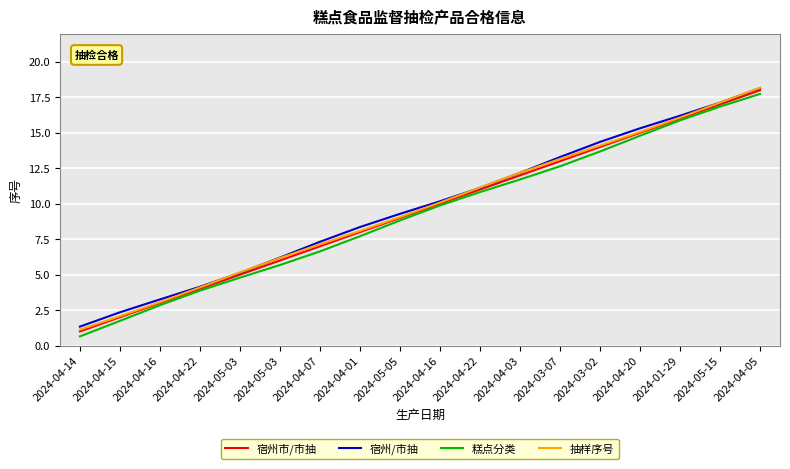

What is the difference between the maximum and minimum values in the 宿州/市抽 series?

16.8